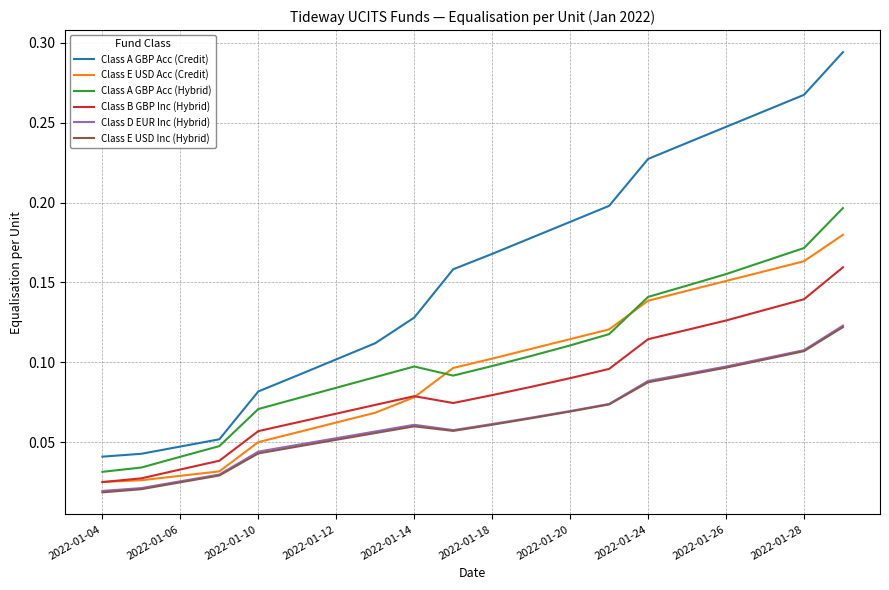

Which series has the largest range (max minus min)?

Class A GBP Acc (Credit)